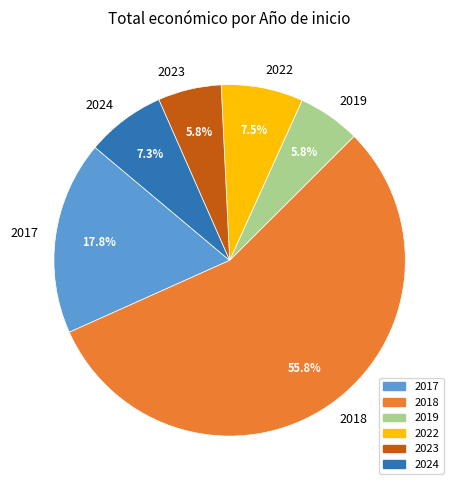

Between 2024 and 2019, which is larger?

2024